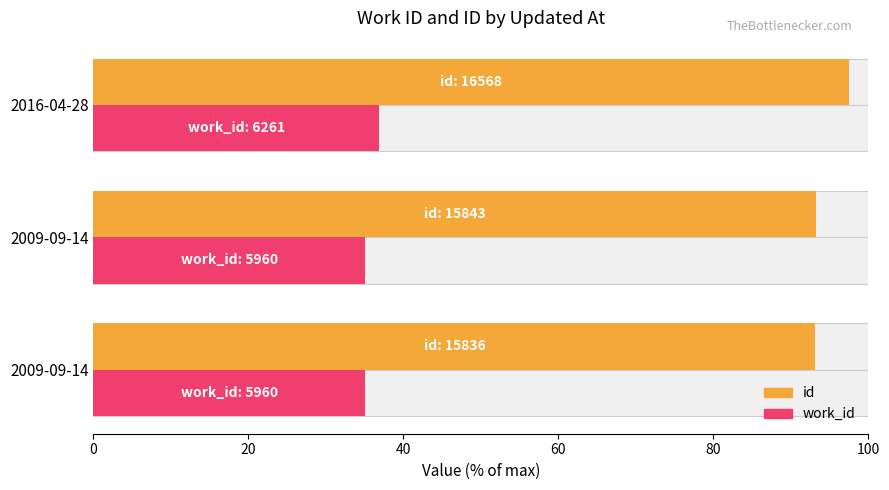

Reading left to right, extract all data points from this chart.

id: 93.2	93.2	97.5
work_id: 35.1	35.1	36.8